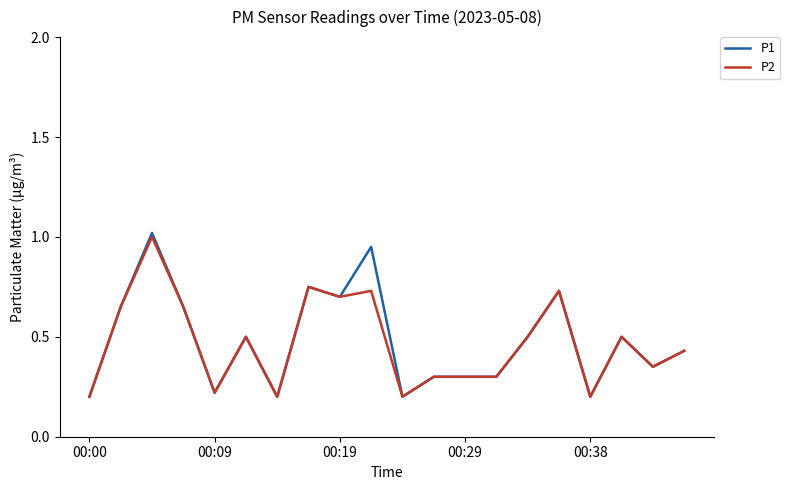

How many P2 values are between 0 and 1?

20